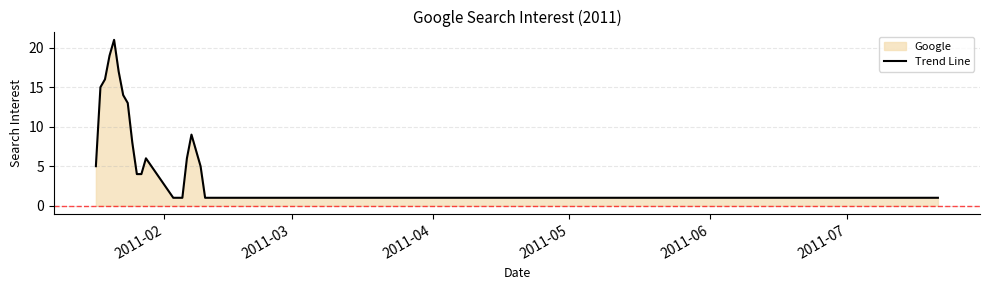

What is the maximum value shown in the chart?

21